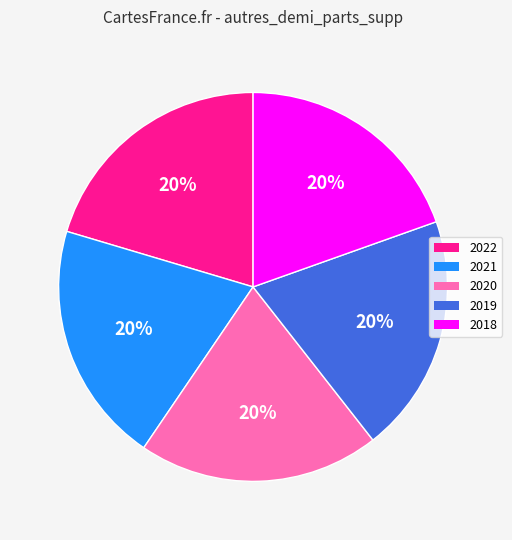

True or false: 2021 accounts for 20% of the total.

True